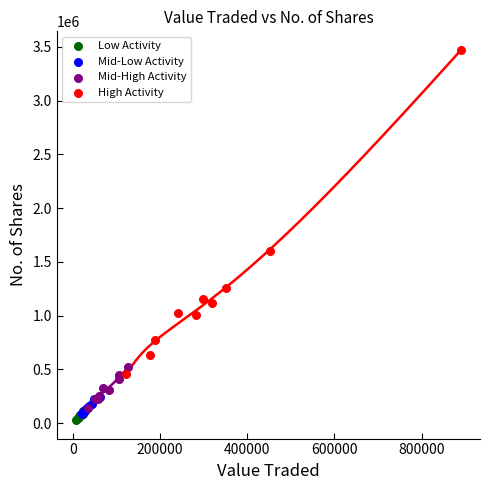

Which series contains the highest Y value?

High Activity